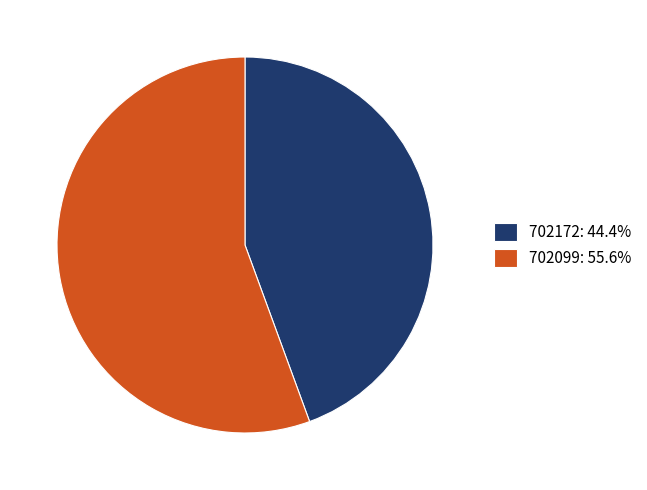

Rank the categories by value from lowest to highest.

702172, 702099